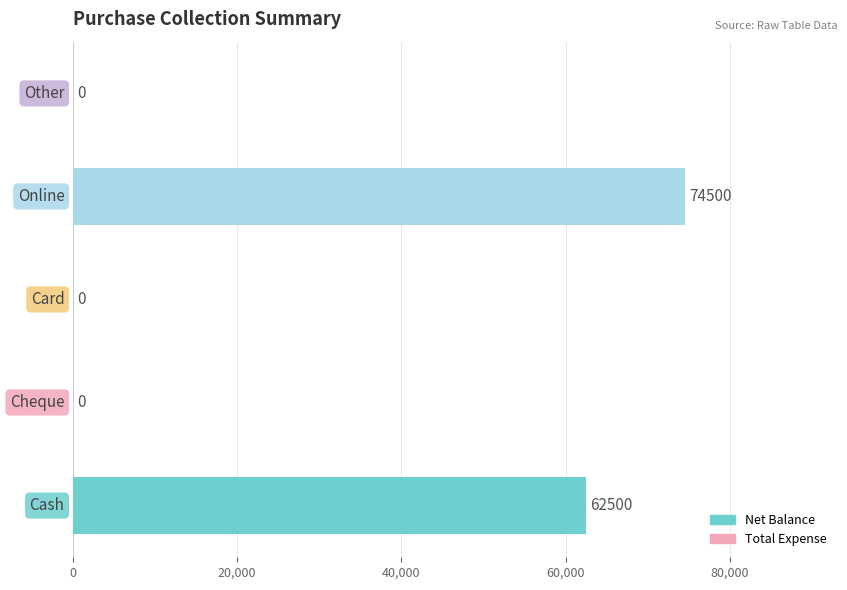

What is the sum of all values?

137000